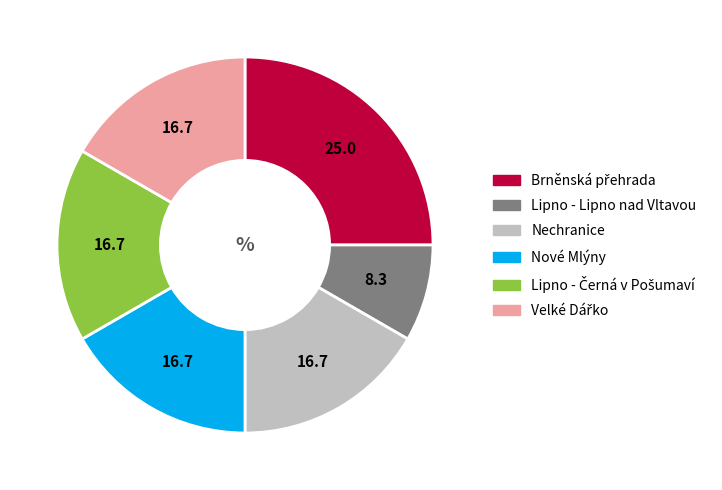

Does any single category account for the majority?

No